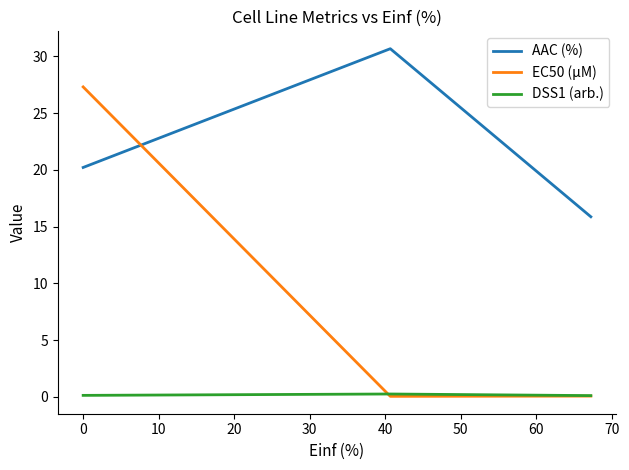

Rank the series by their average value, from highest to lowest.

AAC (%), EC50 (µM), DSS1 (arb.)